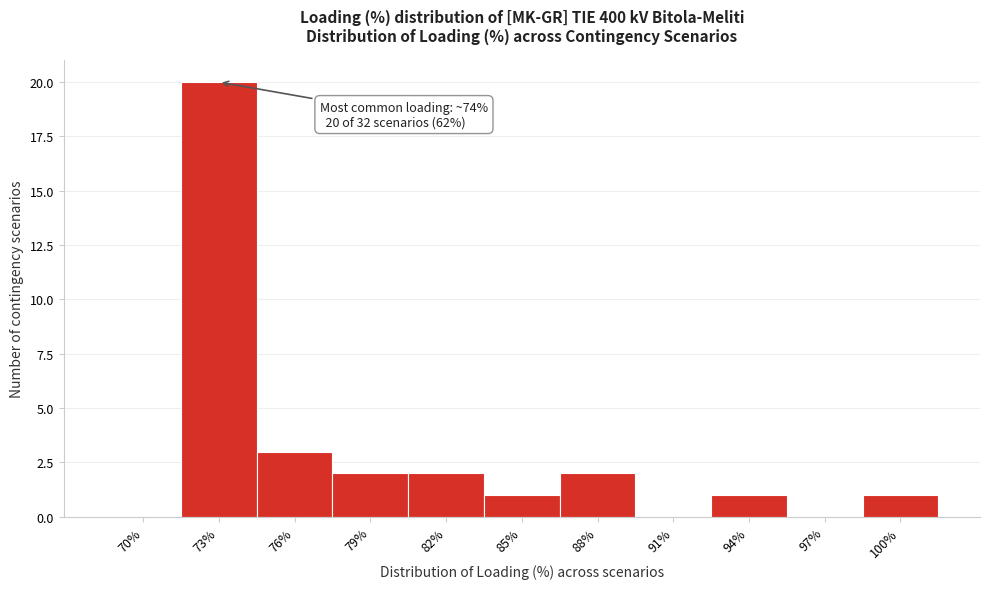

Reading left to right, extract all data points from this chart.

70%=0	73%=20	76%=3	79%=2	82%=2	85%=1	88%=2	91%=0	94%=1	97%=0	100%=1